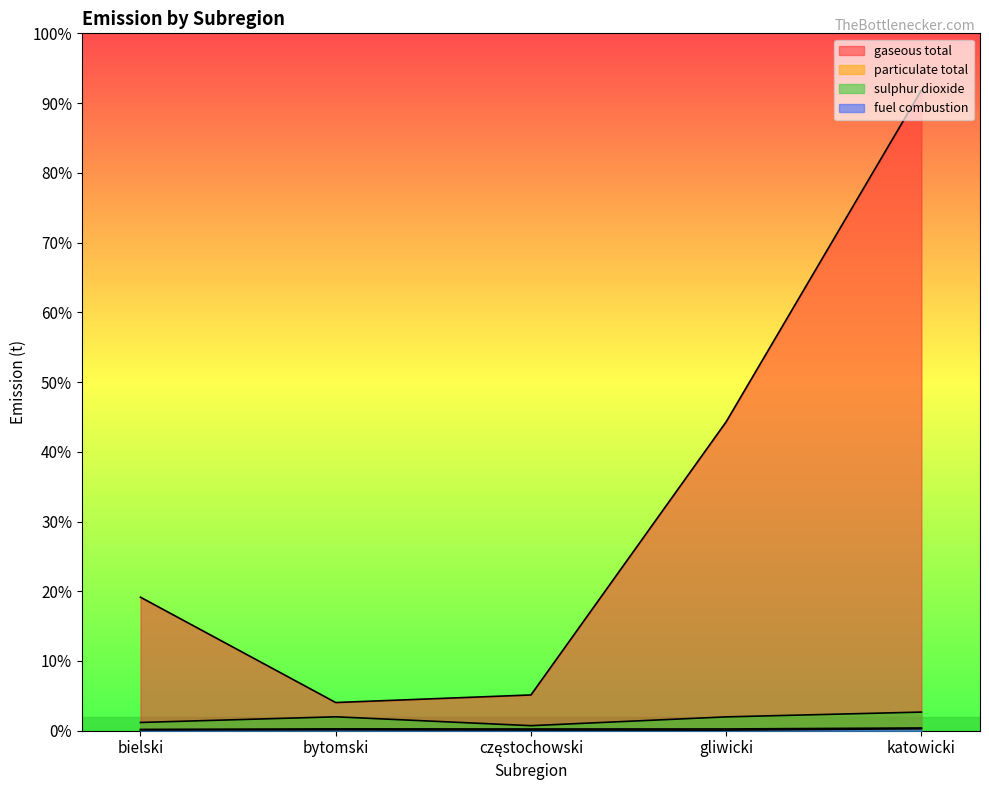

What is the sum of all fuel combustion values?

1077